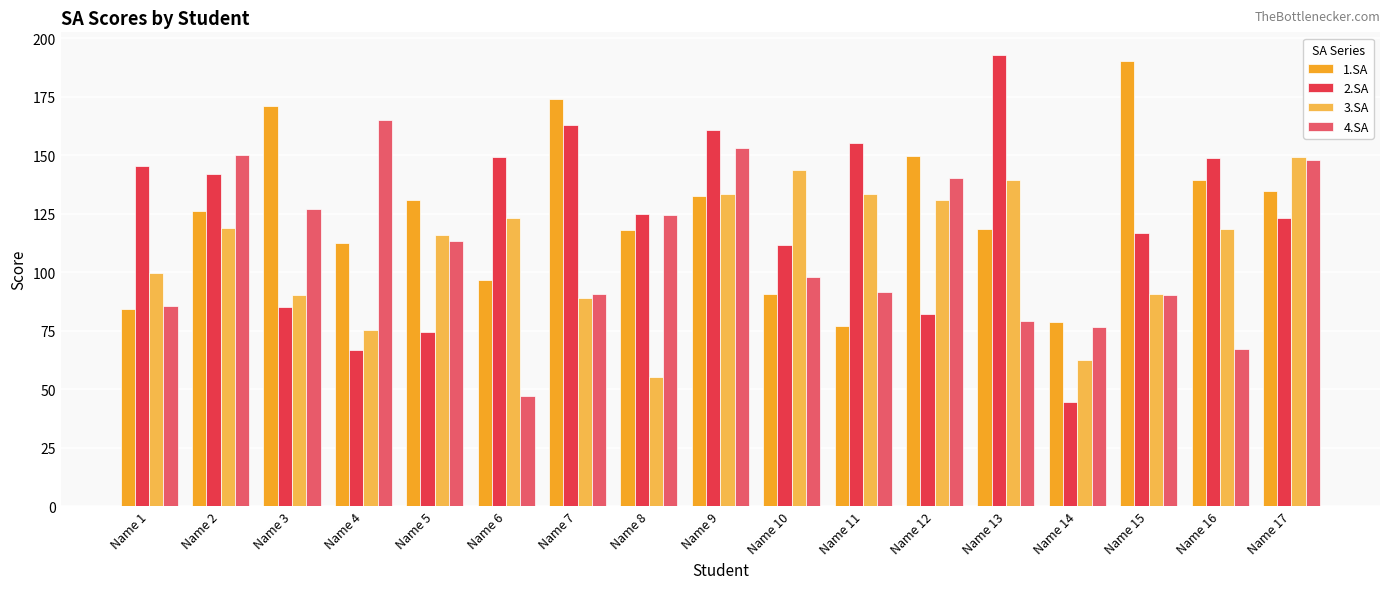

Which category has the highest value in the 2.SA series?

Name 13